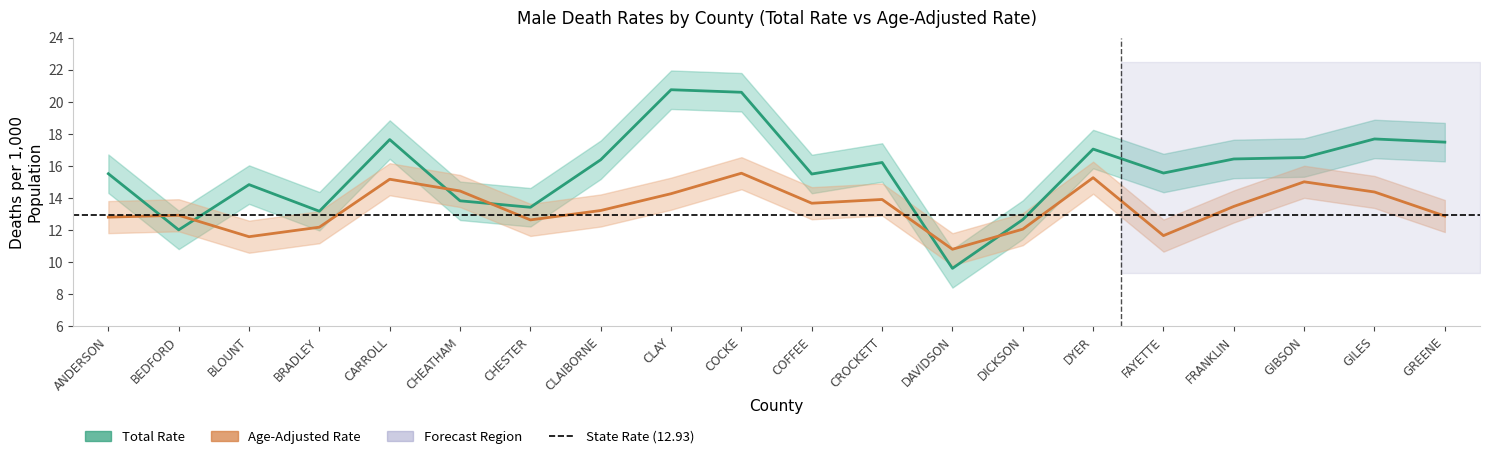

How many intersections are there between RATE and AGE_ADJUSTED_RATE?

6